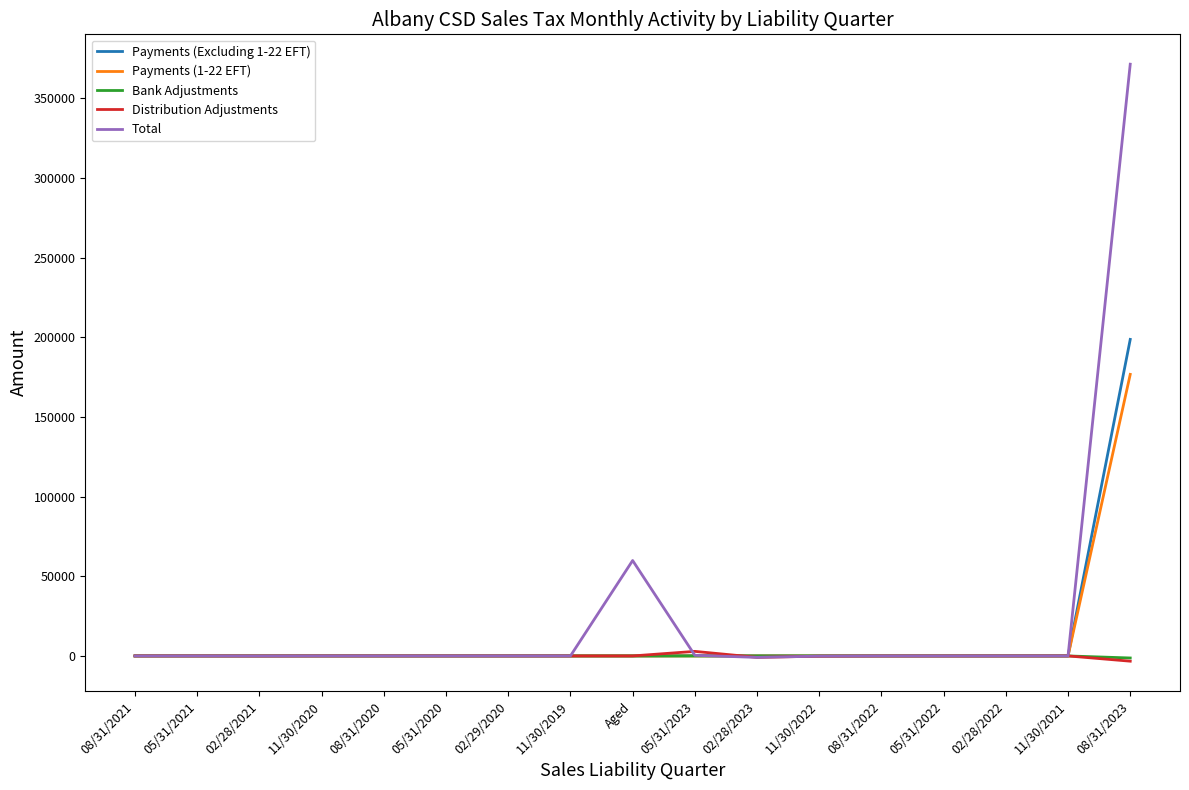

Which series has the widest spread of values?

Total